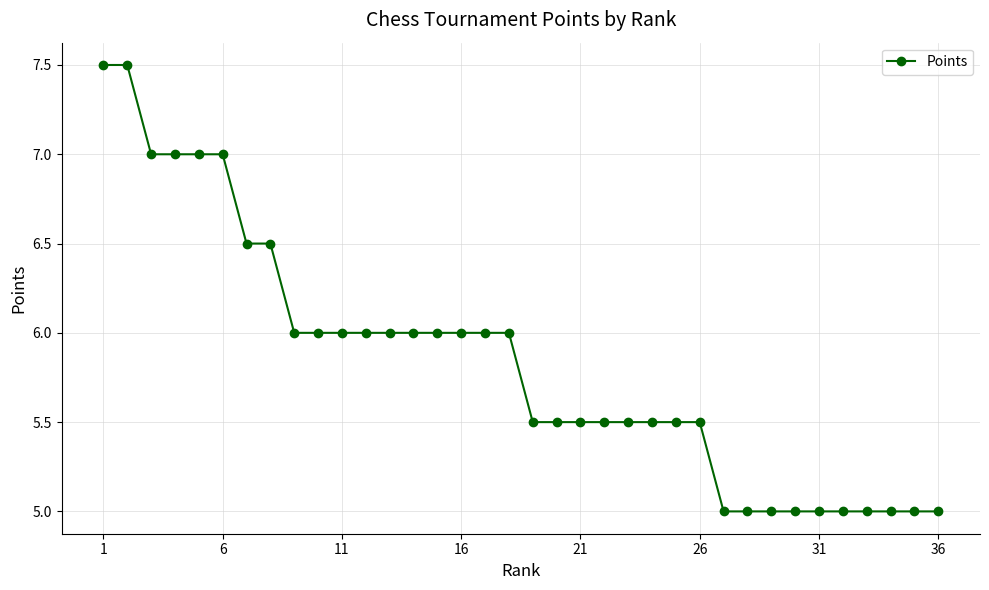

How many data points are less than 6?

18